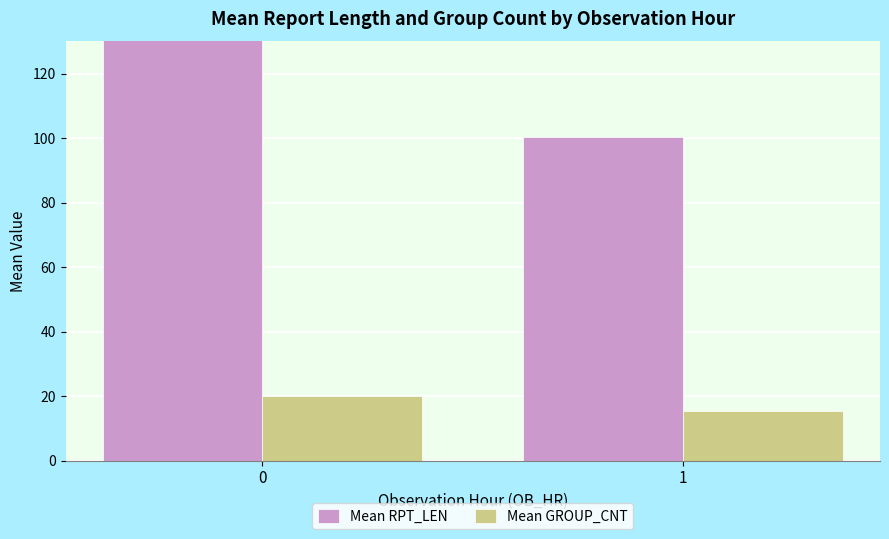

Is the value of Mean RPT_LEN at 0 greater than the value of Mean GROUP_CNT at 0?

Yes